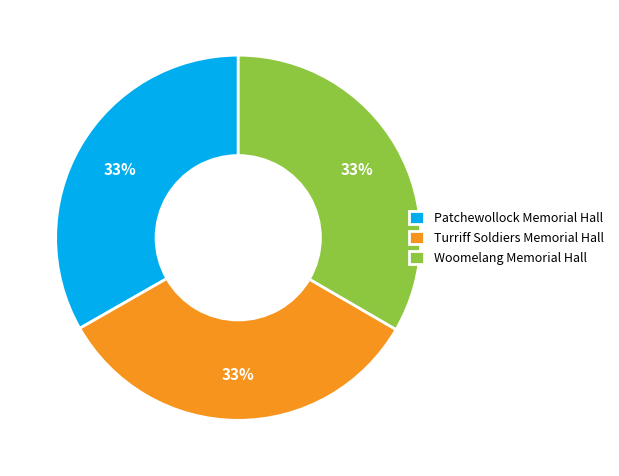

To the nearest percent, what portion does Patchewollock Memorial Hall represent?

33%